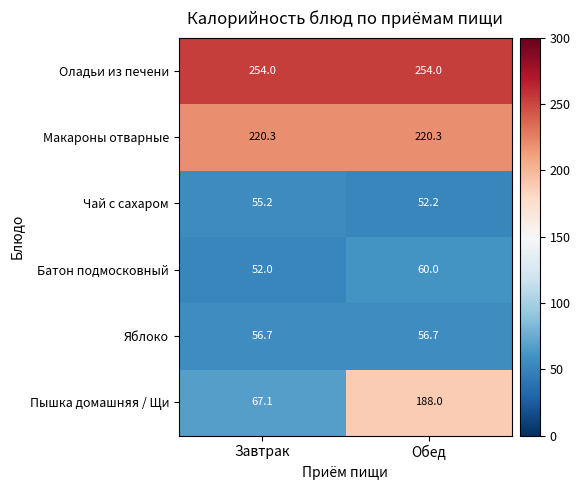

Reading left to right, extract all data points from this chart.

Оладьи из печени: 254.0	254.0
Макароны отварные: 220.3	220.3
Чай с сахаром: 55.2	52.2
Батон подмосковный: 52.0	60.0
Яблоко: 56.7	56.7
Пышка домашняя / Щи: 67.1	188.0